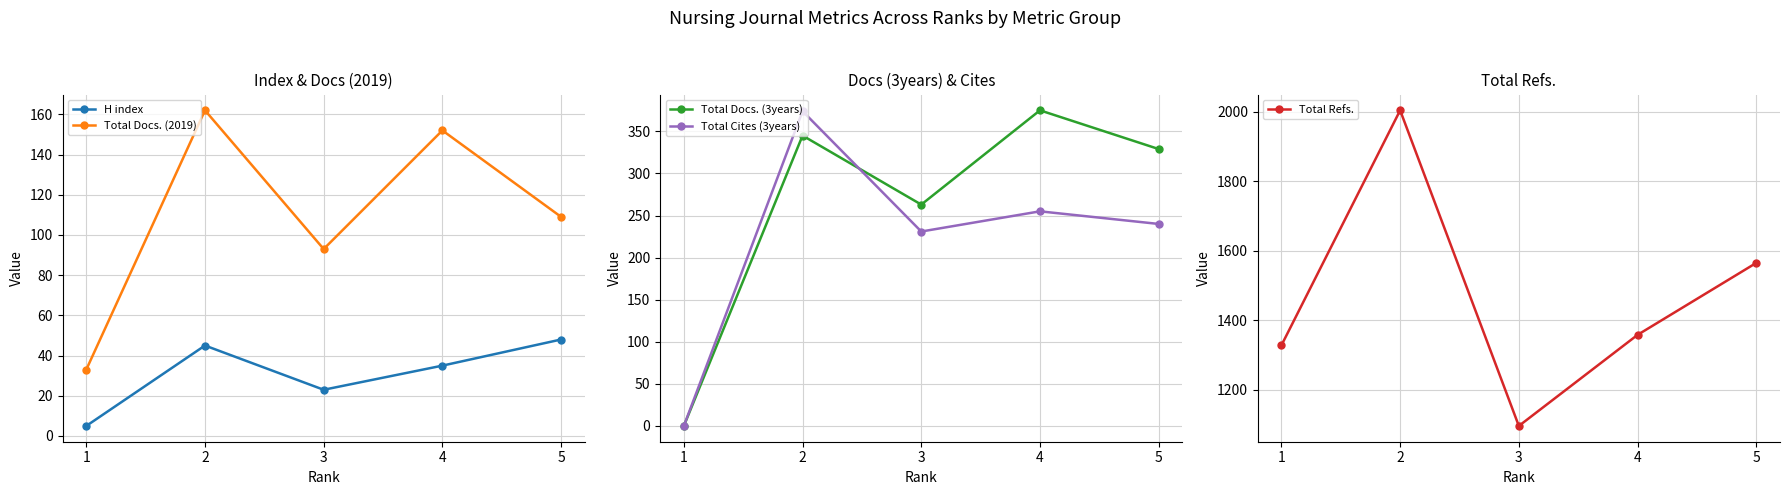

What is the average value of the Total Docs. (2019) series?

110